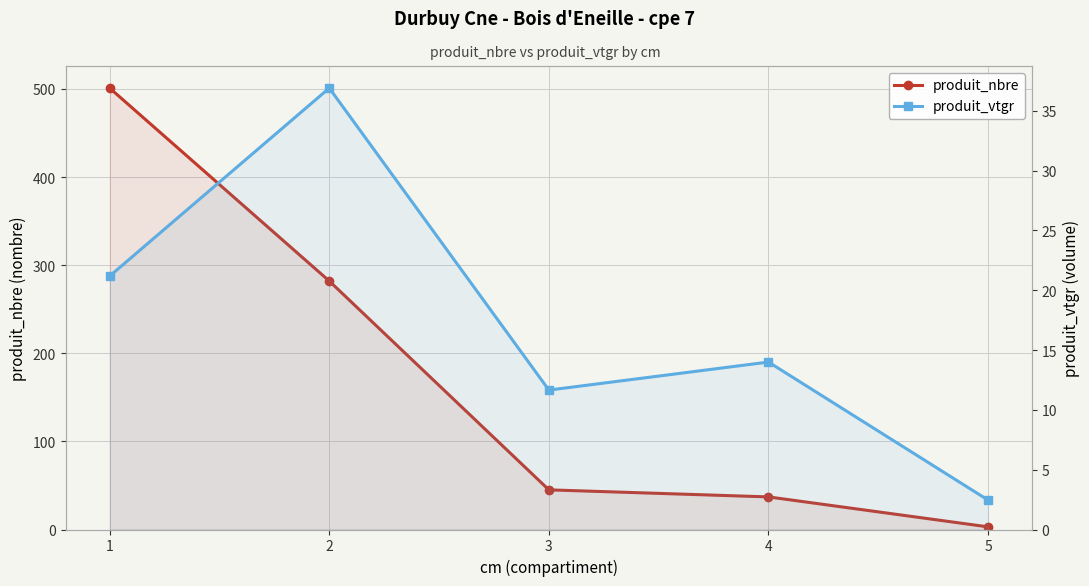

What value does the produit_vtgr series have at 1?

21.2